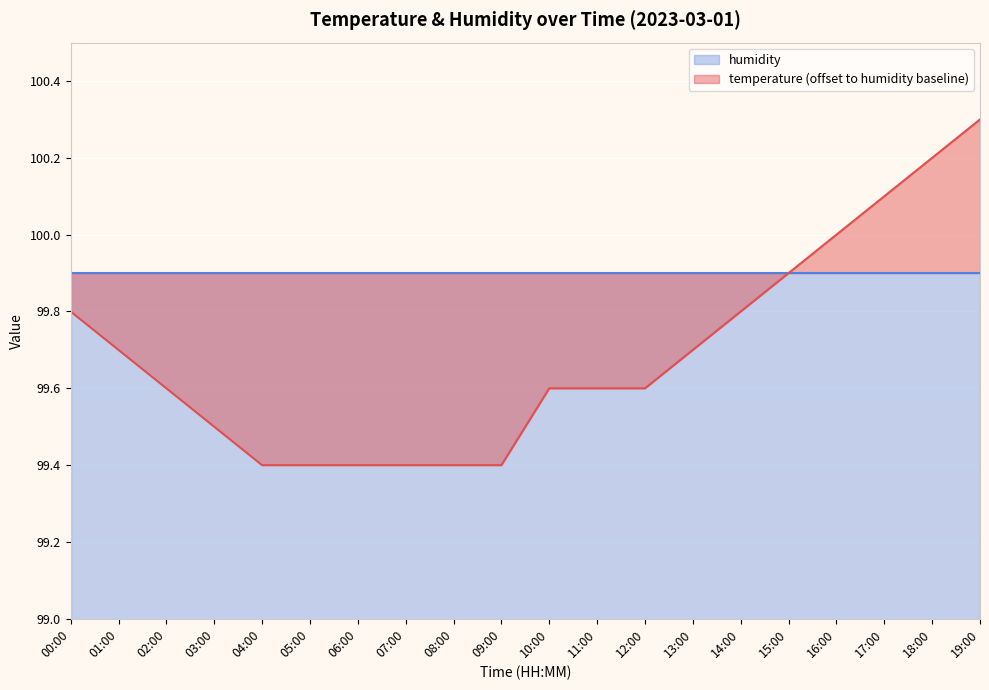

Reading left to right, transcribe all the data shown in this chart.

00:00=99.8	01:00=99.7	02:00=99.6	03:00=99.5	04:00=99.4	05:00=99.4	06:00=99.4	07:00=99.4	08:00=99.4	09:00=99.4	10:00=99.6	11:00=99.6	12:00=99.6	13:00=99.7	14:00=99.8	15:00=99.9	16:00=100.0	17:00=100.1	18:00=100.2	19:00=100.3